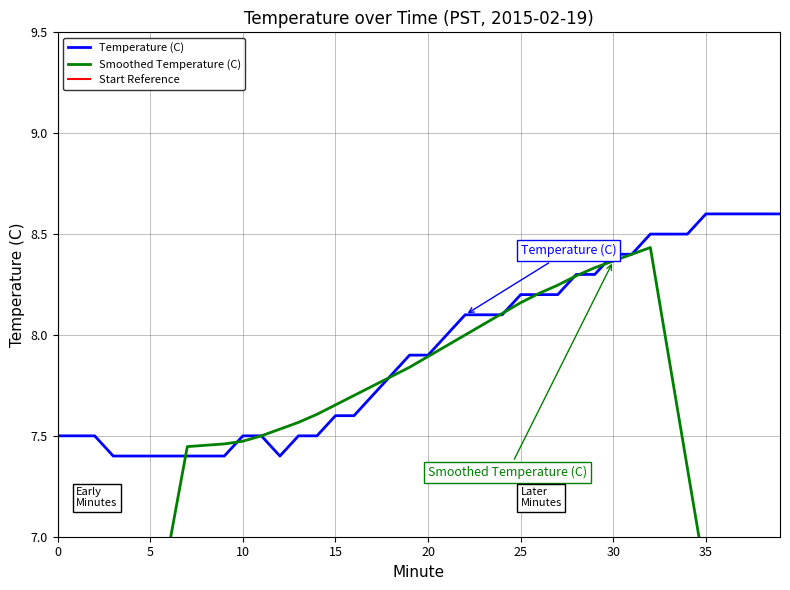

Rank the categories by value from highest to lowest.

35, 36, 37, 38, 39, 32, 33, 34, 30, 31, 28, 29, 25, 26, 27, 22, 23, 24, 21, 19, 20, 18, 17, 15, 16, 0, 1, 2, 10, 11, 13, 14, 3, 4, 5, 6, 7, 8, 9, 12